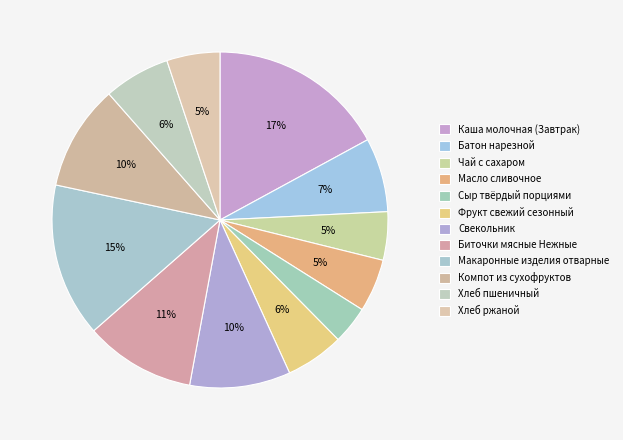

To the nearest percent, what is the difference between the Каша молочная (Завтрак) and Сыр твёрдый порциями slice percentages?

13%